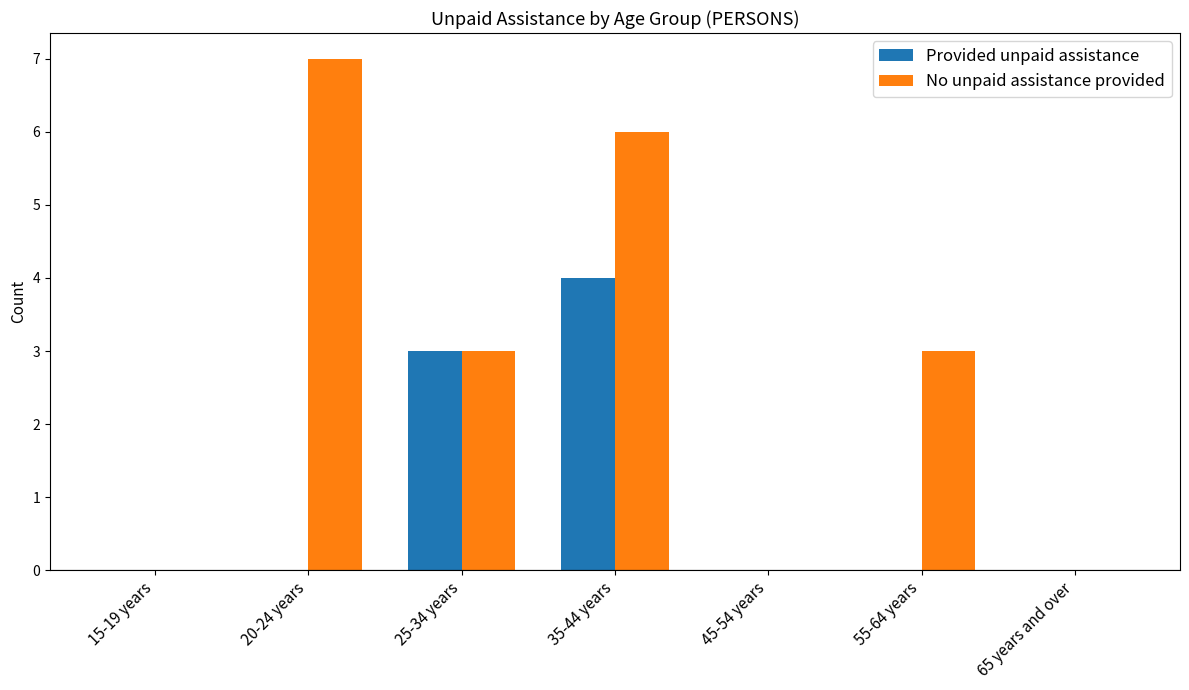

What is the highest value of the Provided unpaid assistance series?

4